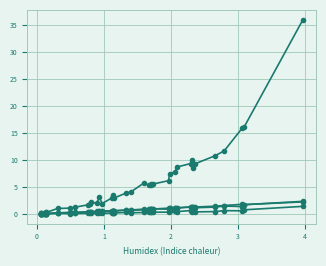

Reading left to right, extract all data points from this chart.

voe_PP_PC: 0.1	0.1	0.2	0.2	0.3	0.3	1.0	1.1	1.3	1.7	1.9	2.2	2.0	3.2	1.9	3.0	3.4	3.1	2.9	3.9	4.1	5.7	5.4	5.4	5.5	5.6	6.2	7.4	7.8	8.7	9.3	10.0	8.4	9.3	10.8	11.7	15.9	16.0	36.0
total_voe_f: 0.0	0.0	0.0	0.1	0.1	0.1	0.2	0.3	0.3	0.4	0.4	0.4	0.5	0.5	0.5	0.6	0.6	0.6	0.6	0.7	0.7	0.9	0.9	0.9	1.0	0.9	1.1	1.1	1.1	1.2	1.2	1.3	1.3	1.3	1.4	1.6	1.8	1.7	2.2
can_prop_recues: 0.0	0.0	0.0	0.1	0.1	0.1	0.2	0.3	0.3	0.4	0.4	0.4	0.4	0.5	0.5	0.5	0.6	0.6	0.5	0.7	0.7	0.8	0.9	0.8	0.8	1.0	0.9	1.1	1.2	1.1	1.4	1.1	1.3	1.2	1.3	1.5	1.4	1.7	2.3
can_acc: 0.0	0.0	0.0	0.0	0.0	0.0	0.1	0.1	0.1	0.1	0.1	0.1	0.1	0.2	0.1	0.2	0.2	0.2	0.2	0.3	0.2	0.3	0.3	0.3	0.3	0.3	0.3	0.5	0.5	0.4	0.6	0.4	0.5	0.4	0.4	0.6	0.6	0.8	1.4